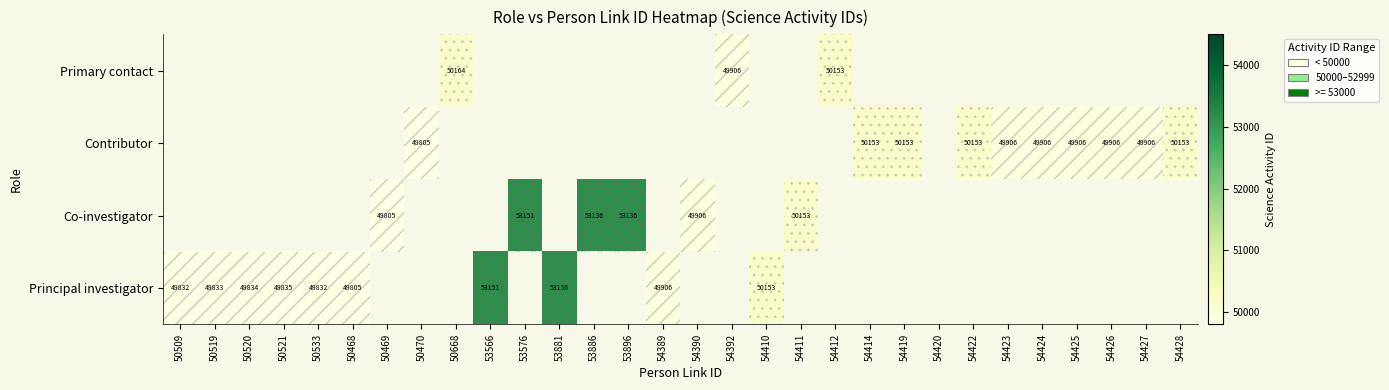

How many distinct data groups are displayed?

4